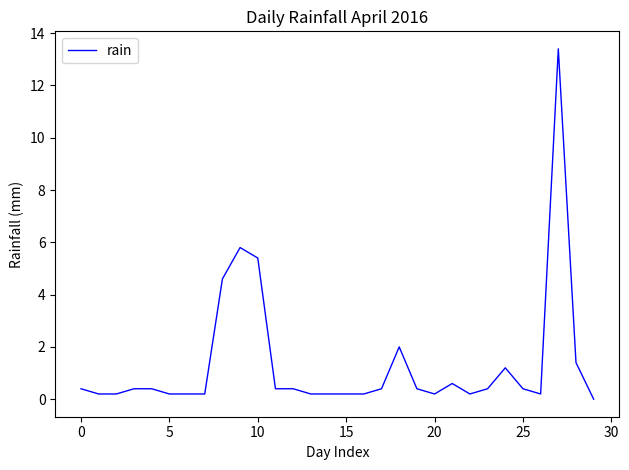

What is the difference between the maximum and minimum values?

13.4